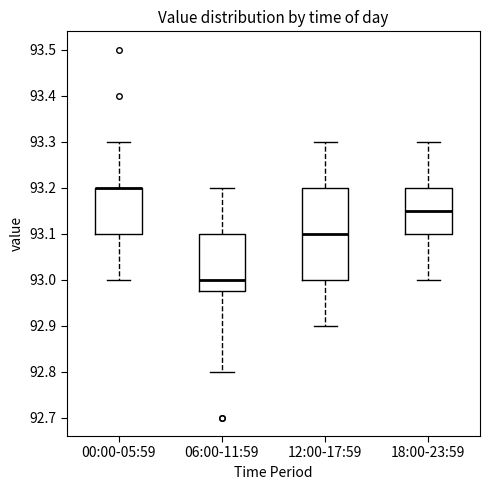

Comparing the boxes themselves (not the whiskers), which one is the tallest?

12:00-17:59